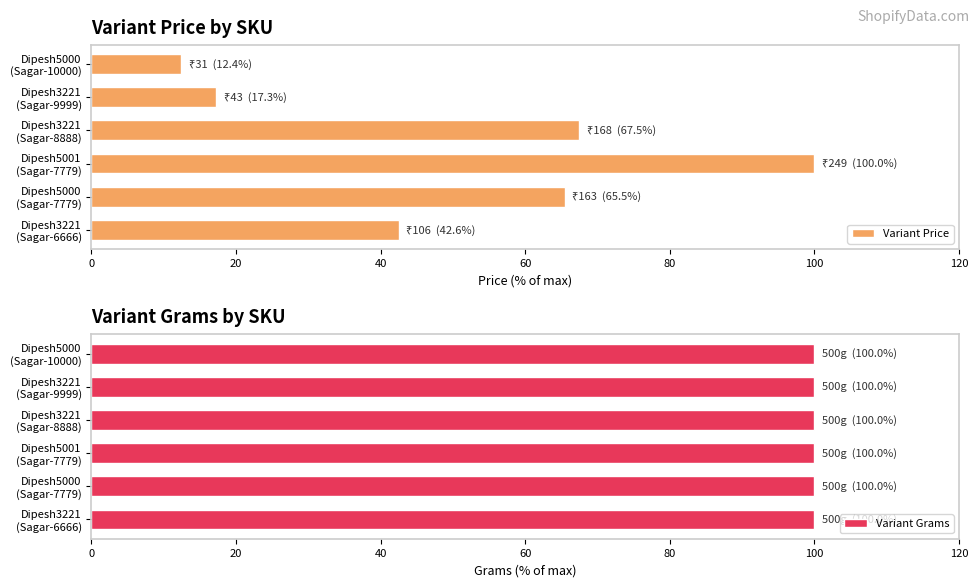

What is the average value of the Variant Price series?

50.9